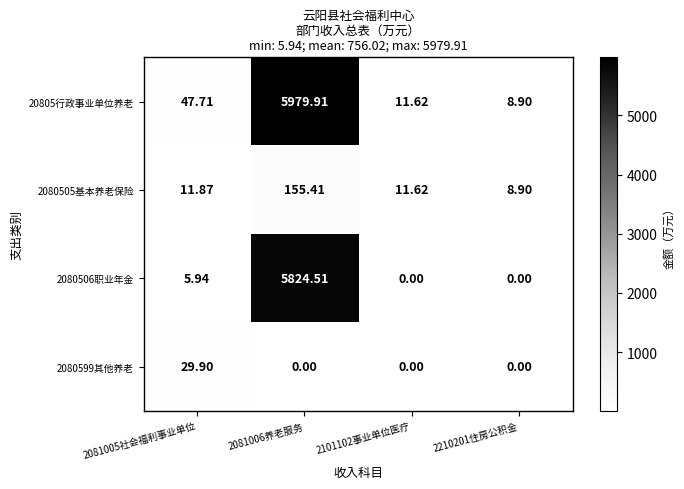

What is the total value across all series at 2081005社会福利事业单位?

95.4